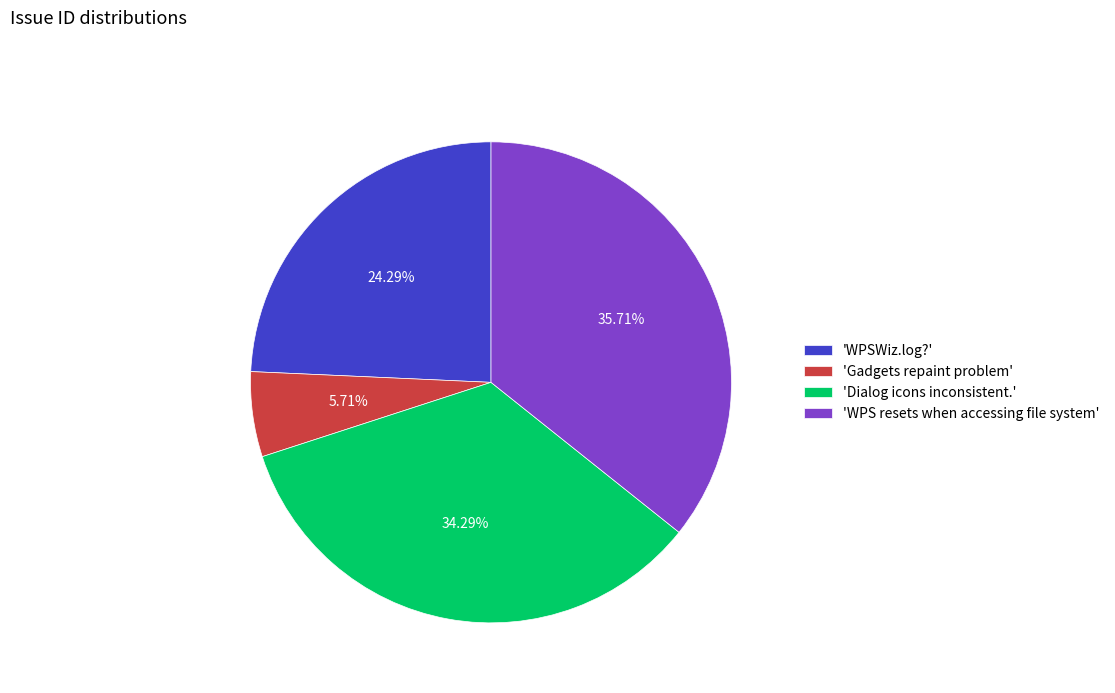

Count the number of slices in the pie.

4